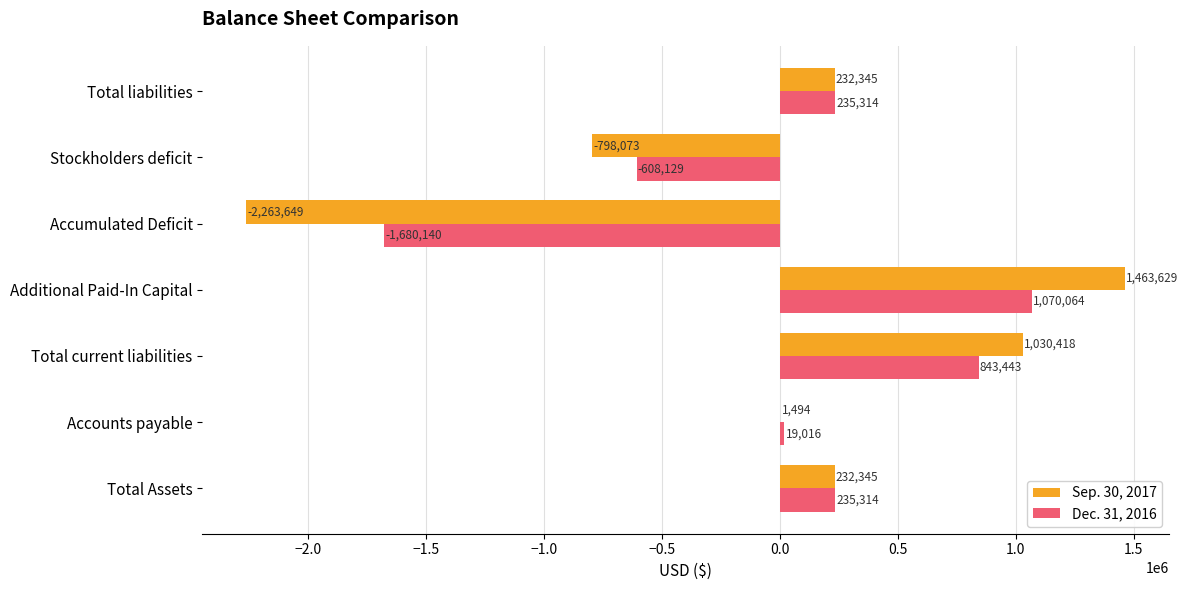

Which series has the largest total across all categories?

Dec. 31, 2016